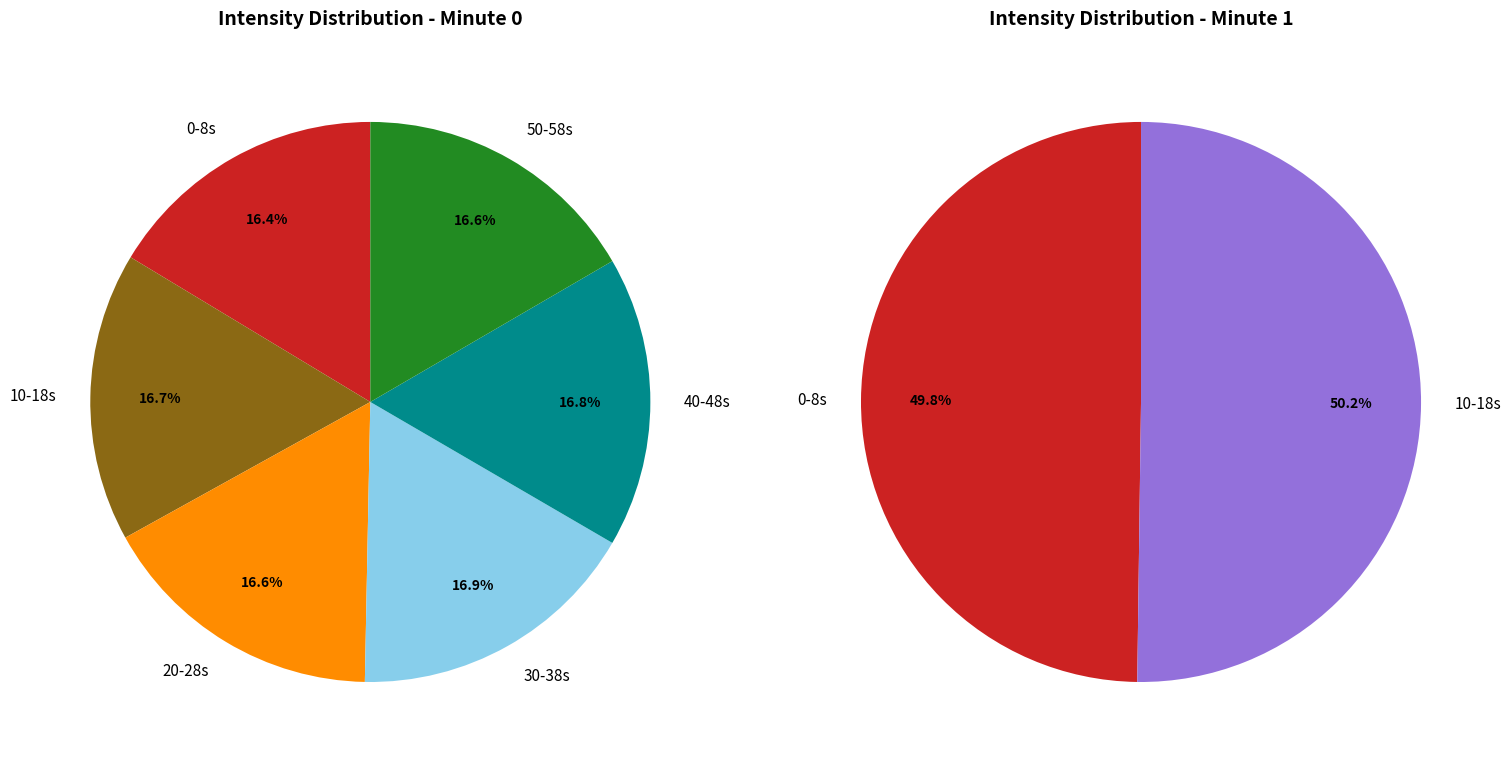

Is 22 the majority of the pie?

No